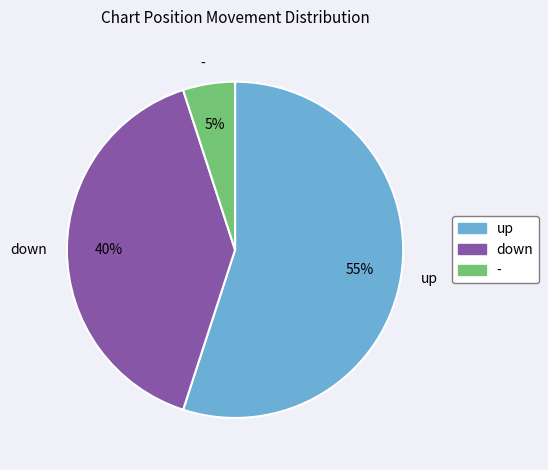

Between - and up, which is larger?

up